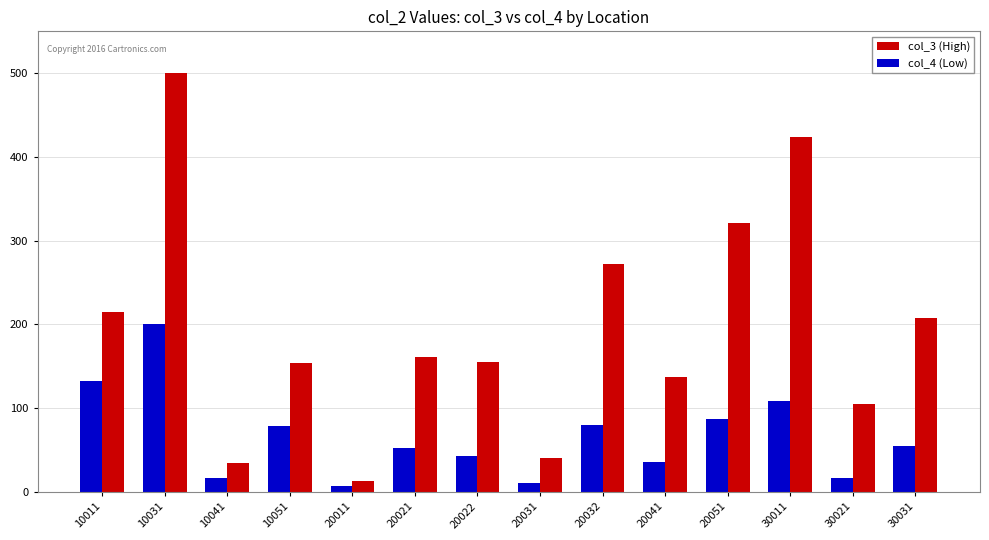

What is the total value across all series at 20022?

198